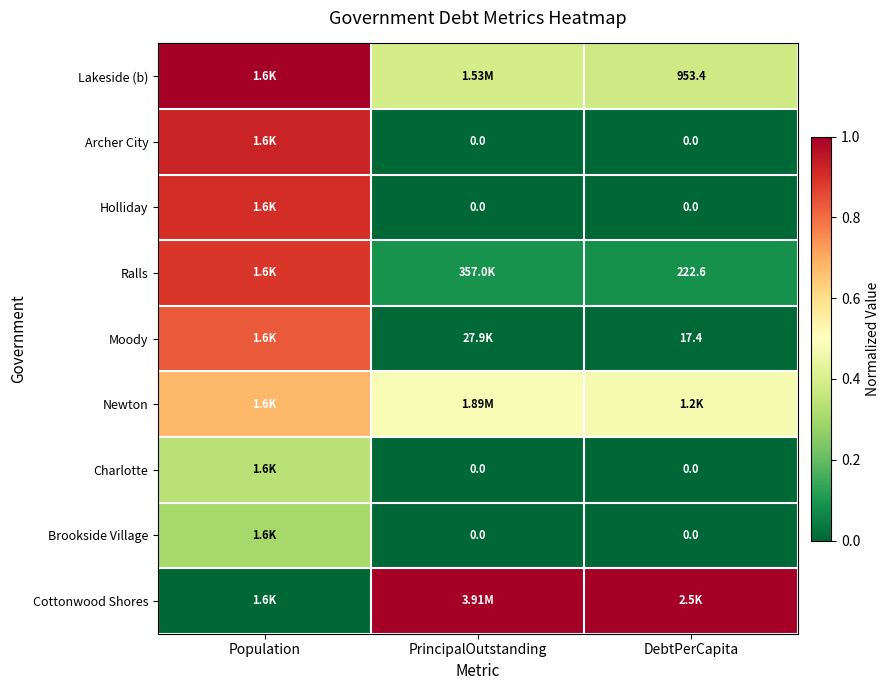

Is the value of Brookside Village at DebtPerCapita greater than the value of Moody at DebtPerCapita?

No